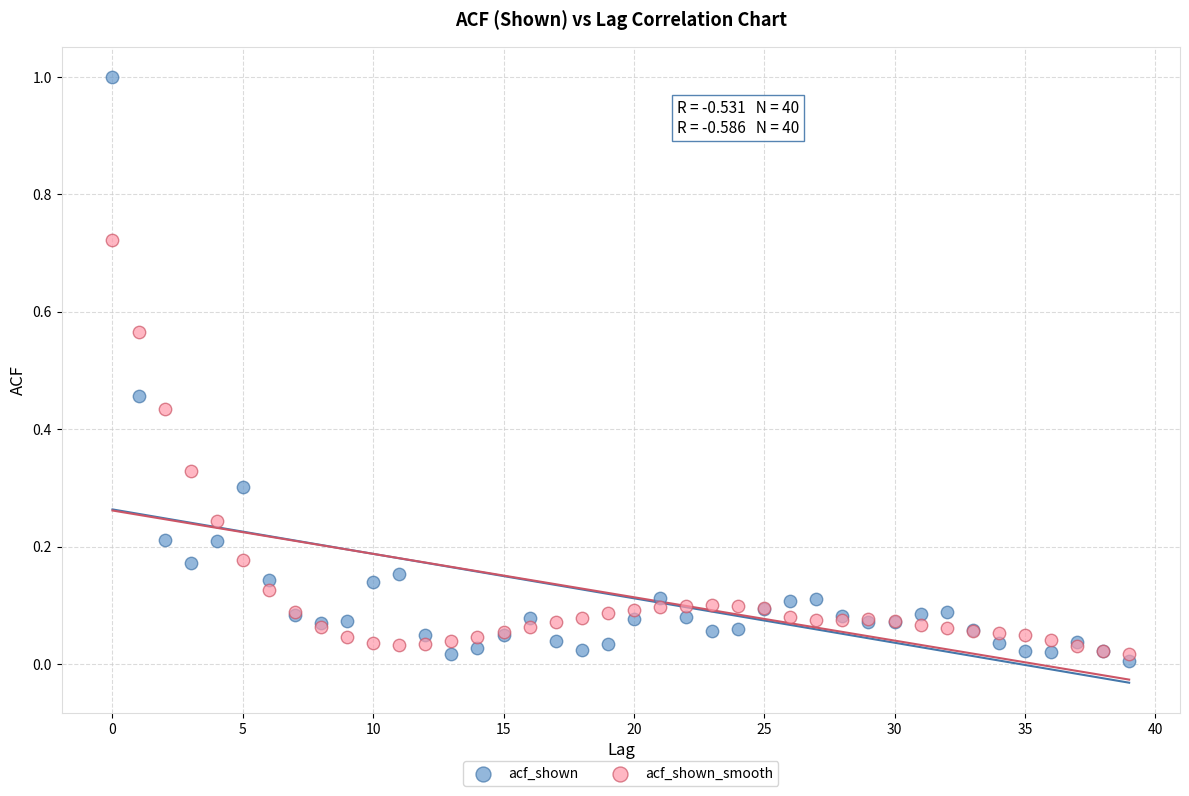

Which series reaches the minimum Y coordinate?

acf_shown